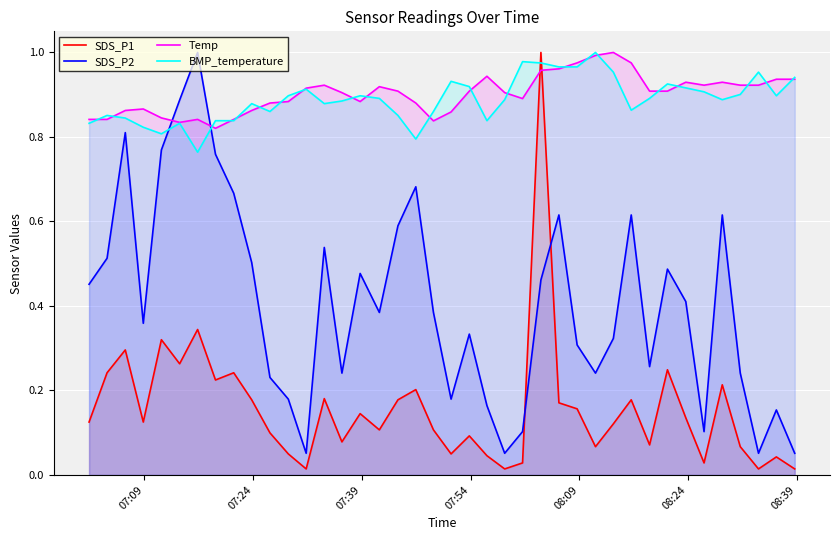

True or false: Temp and SDS_P2 intersect in this chart.

True